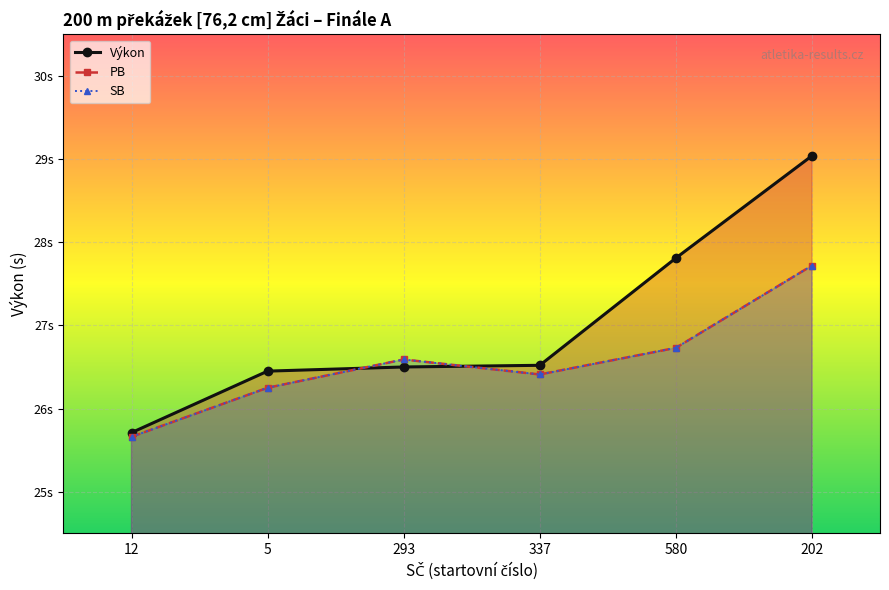

What is the difference between the maximum and minimum values in the PB series?

2.1